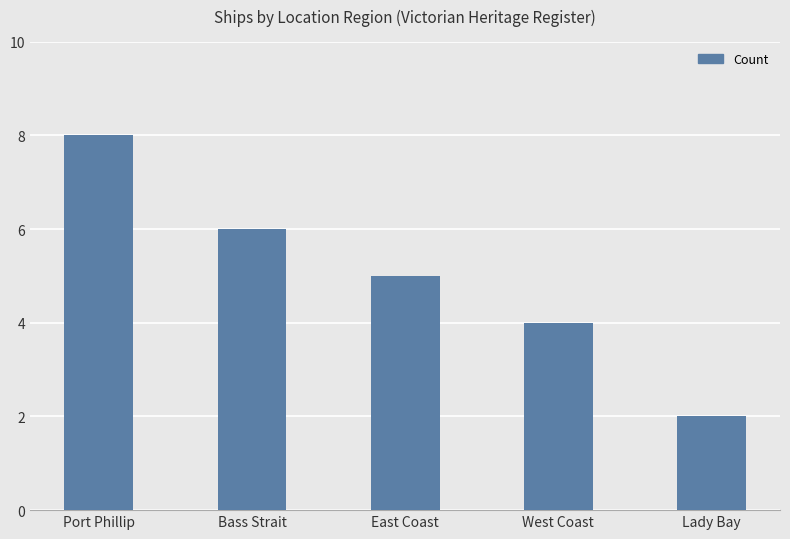

Does the chart contain any negative values?

No